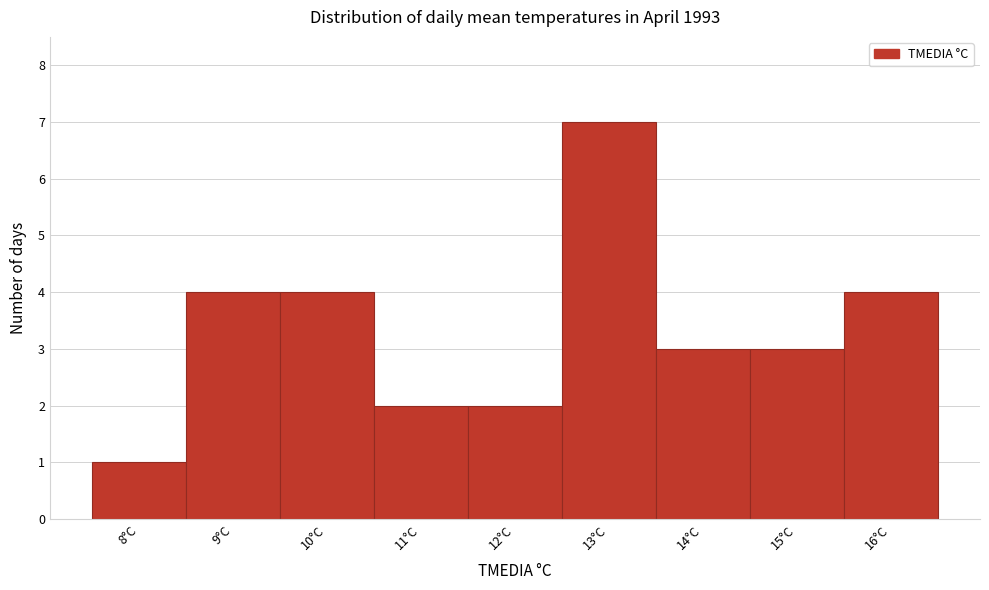

Which range on the x-axis has the tallest bar?

12.5 to 13.5